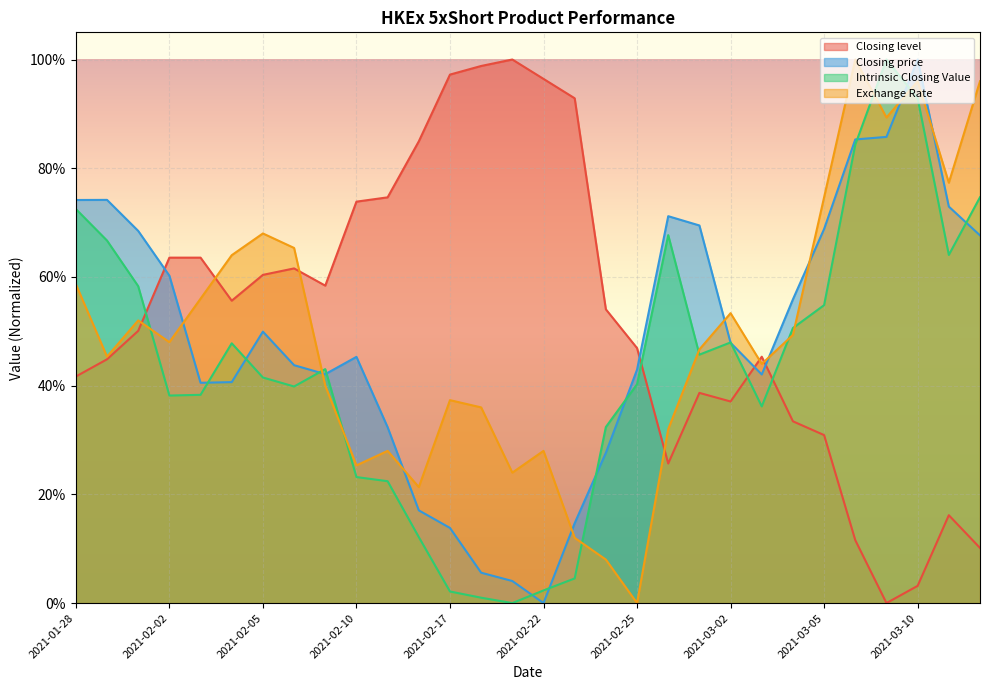

In Exchange Rate, how many points are lower than both neighbors (excluding endpoints)?

9